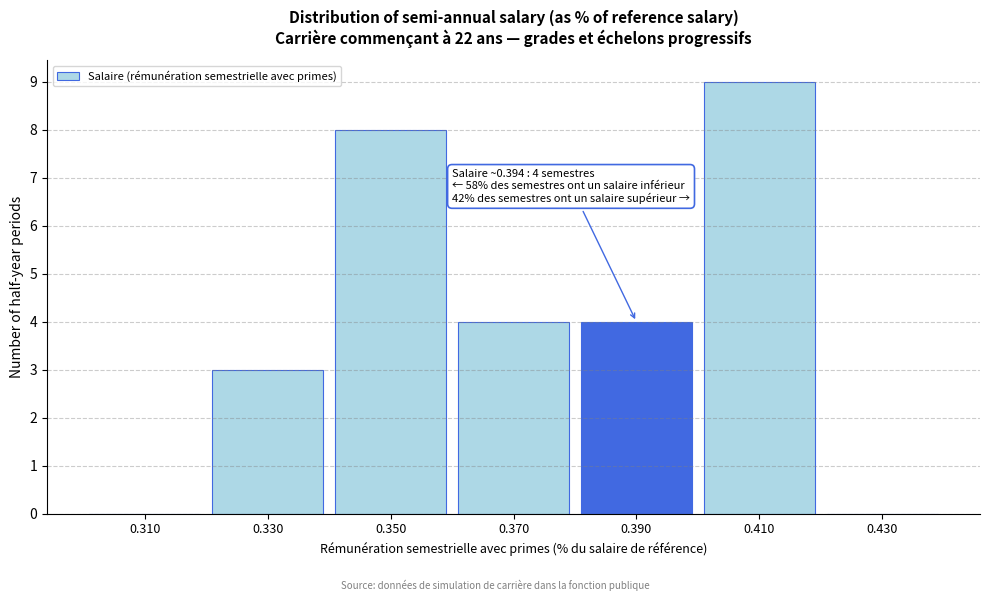

Which range on the x-axis has the tallest bar?

0.40 to 0.42